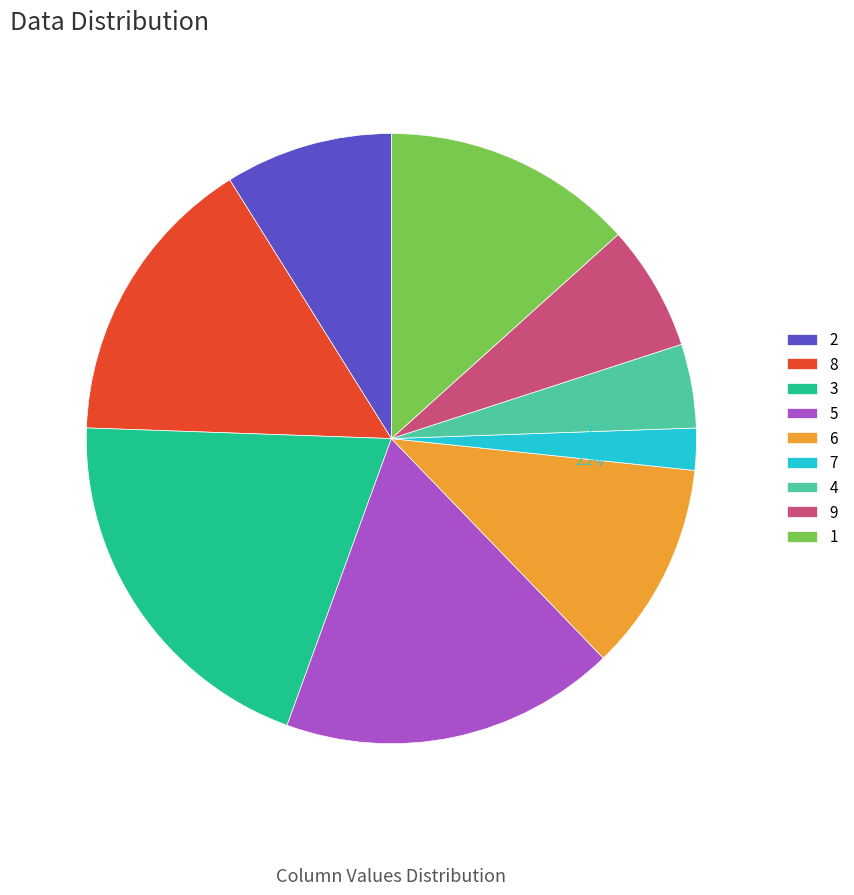

To the nearest percent, what is the difference between the largest and smallest slice percentages?

18%